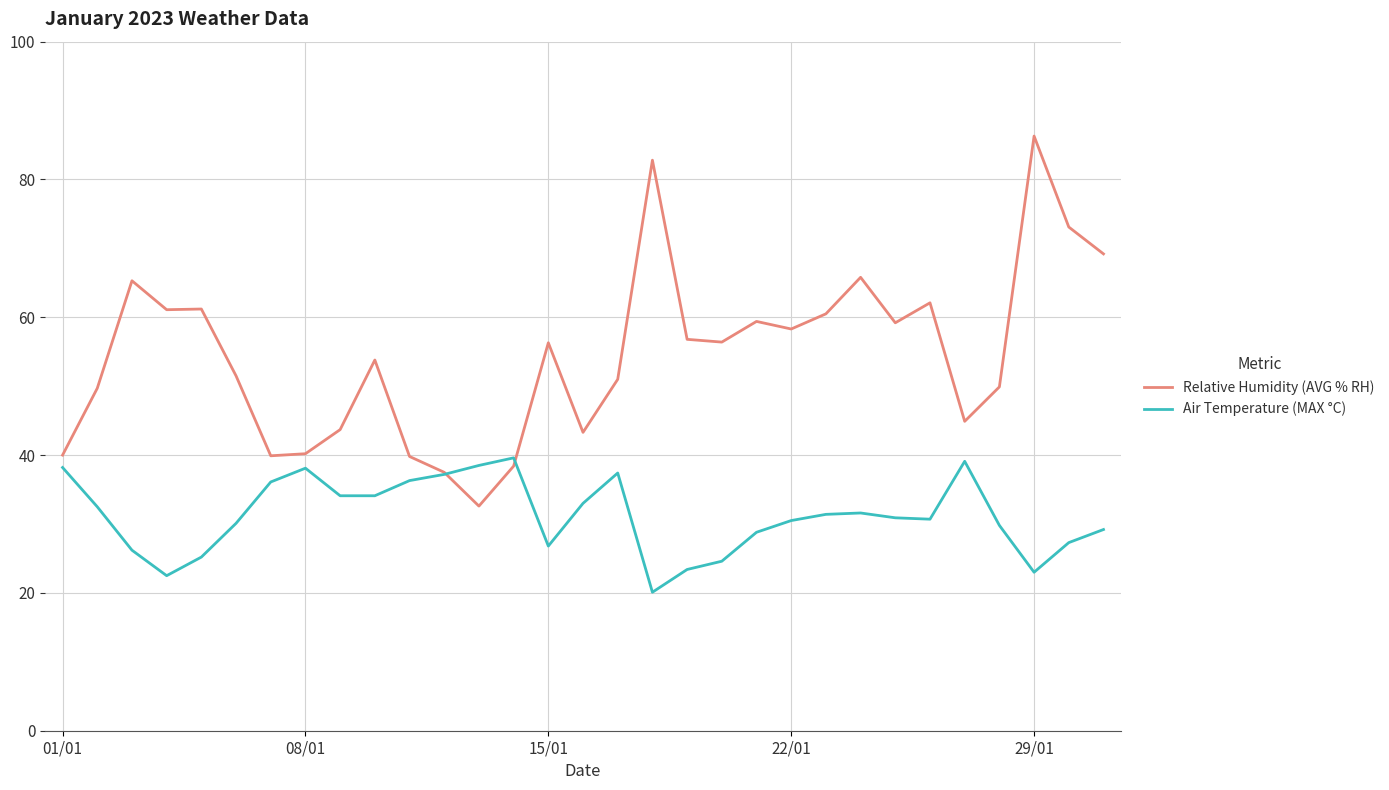

List the series in order of their peak value, highest first.

Relative Humidity (AVG % RH), Air Temperature (MAX °C)